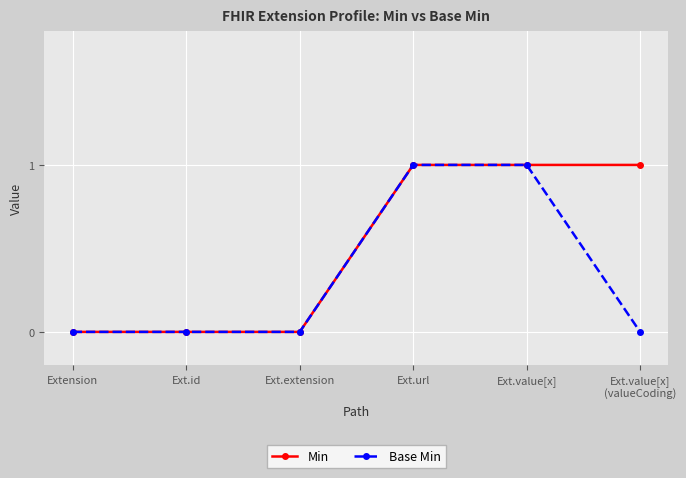

Does the chart have visible grid lines?

Yes